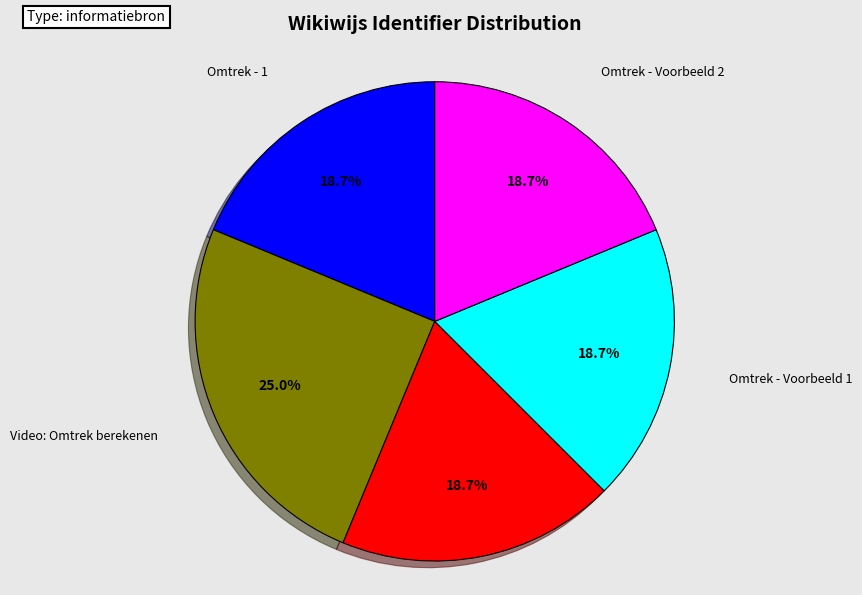

To the nearest percent, what is the combined percentage of Video: Omtrek berekenen and Omtrek - 1?

44%